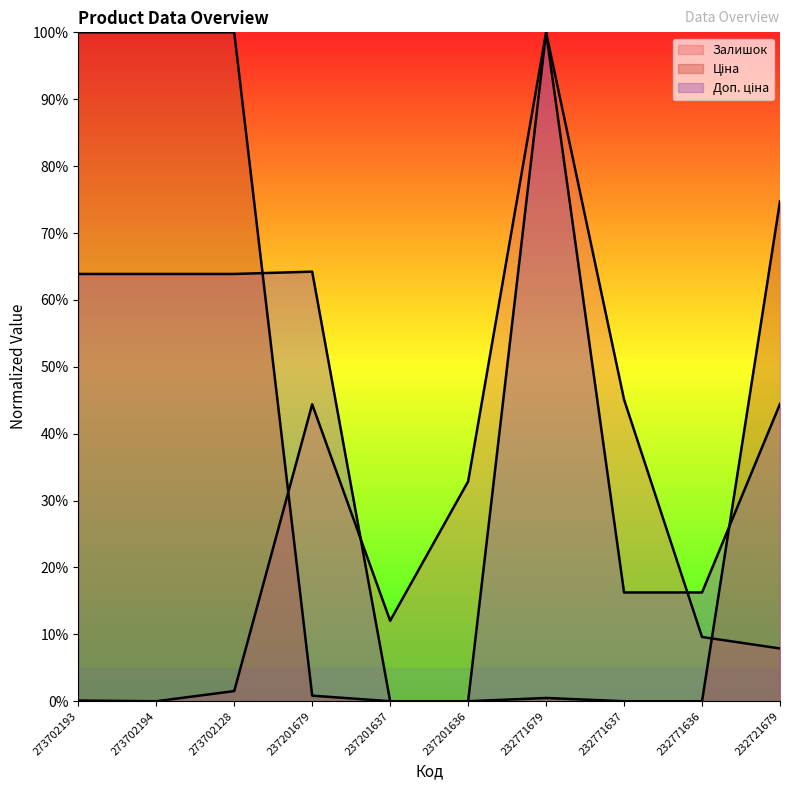

What are all the series names shown in the legend?

Залишок, Ціна, Доп. ціна